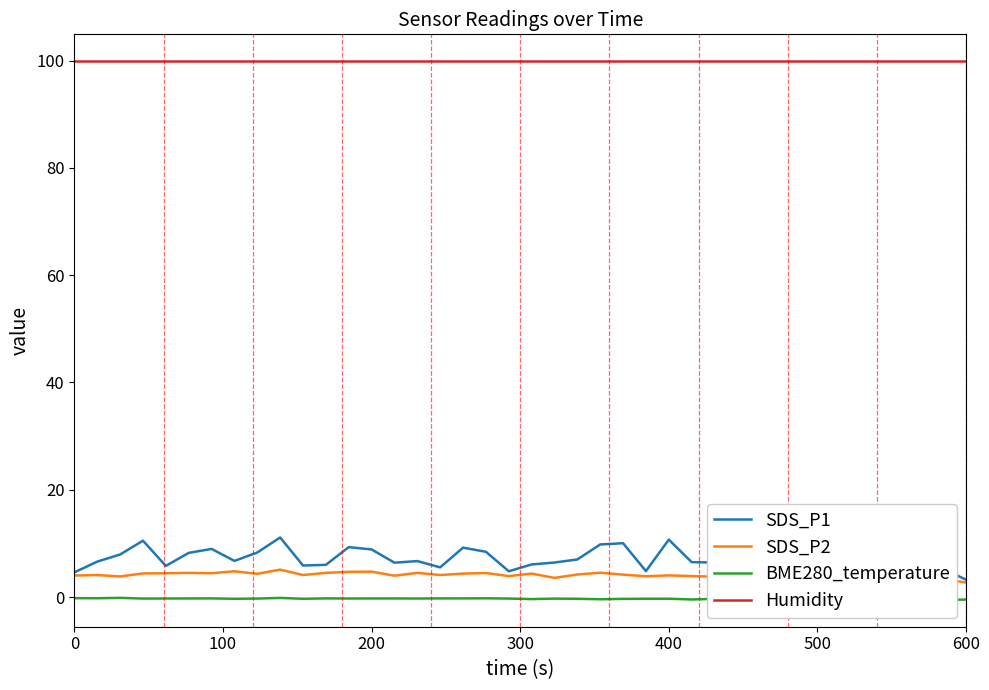

Is it true that Humidity equals 22.1 at 600?

False